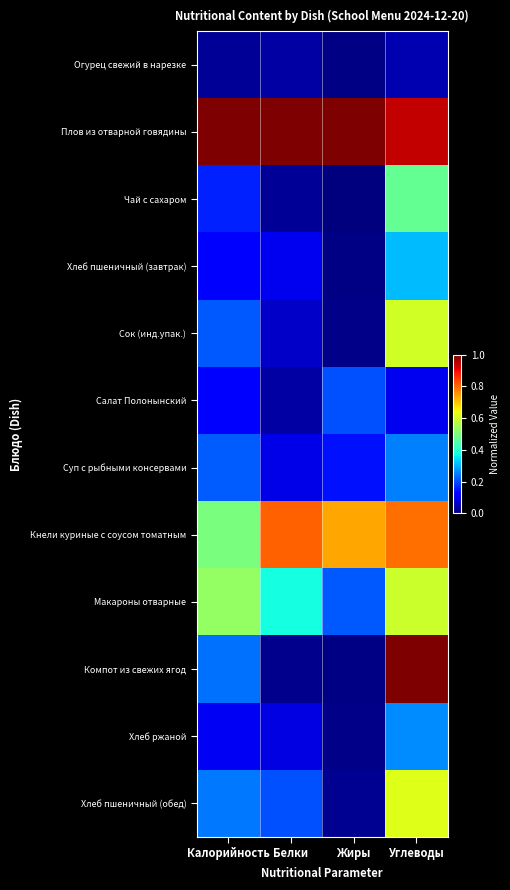

What is the total value across all series at Белки?

2.8